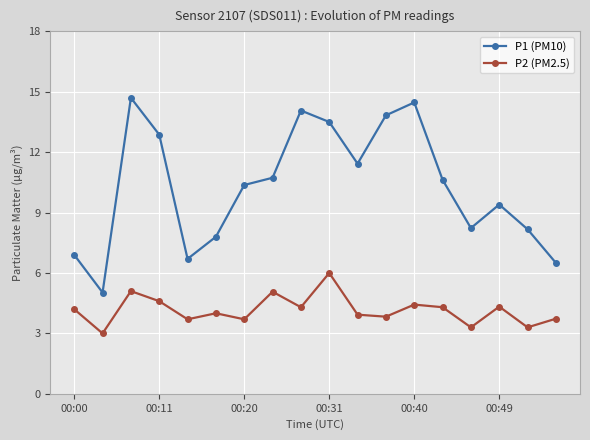

What is the value of the P2 (PM2.5) point at the 4th from the left?

4.6